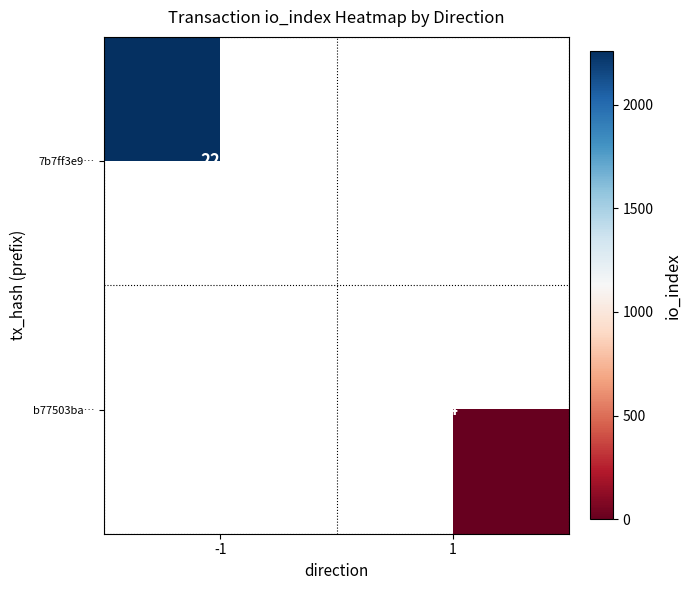

The 7b7ff3e9… series shows 3788 at -1. True or false?

False